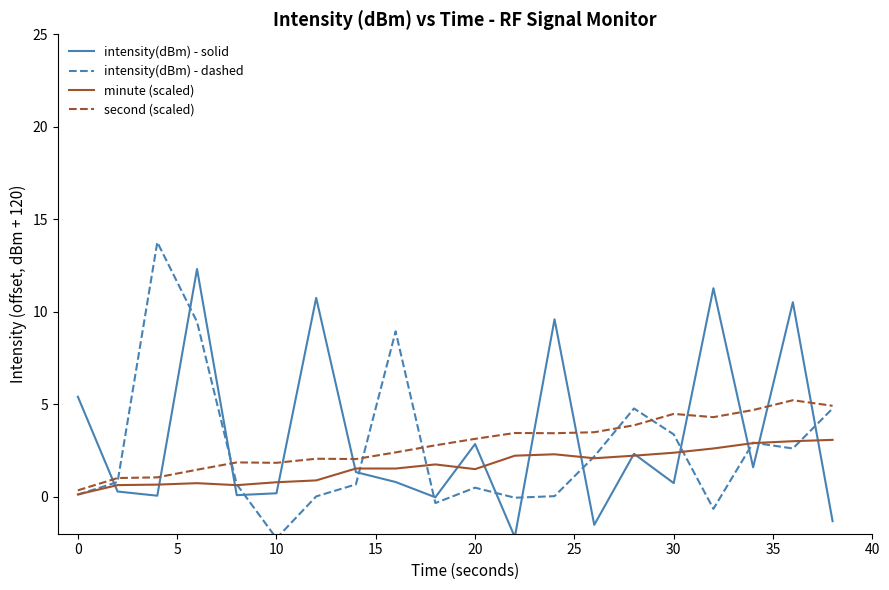

How many lines are shown in the chart?

4